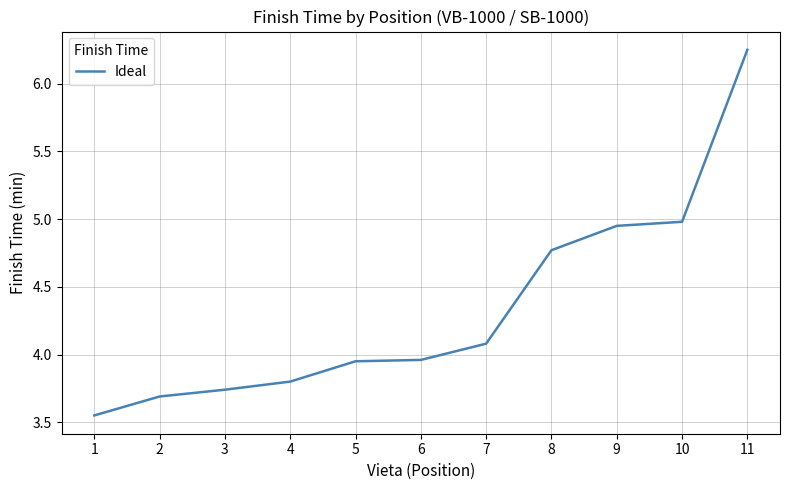

True or false: the data shows 5.7 at 7.

False